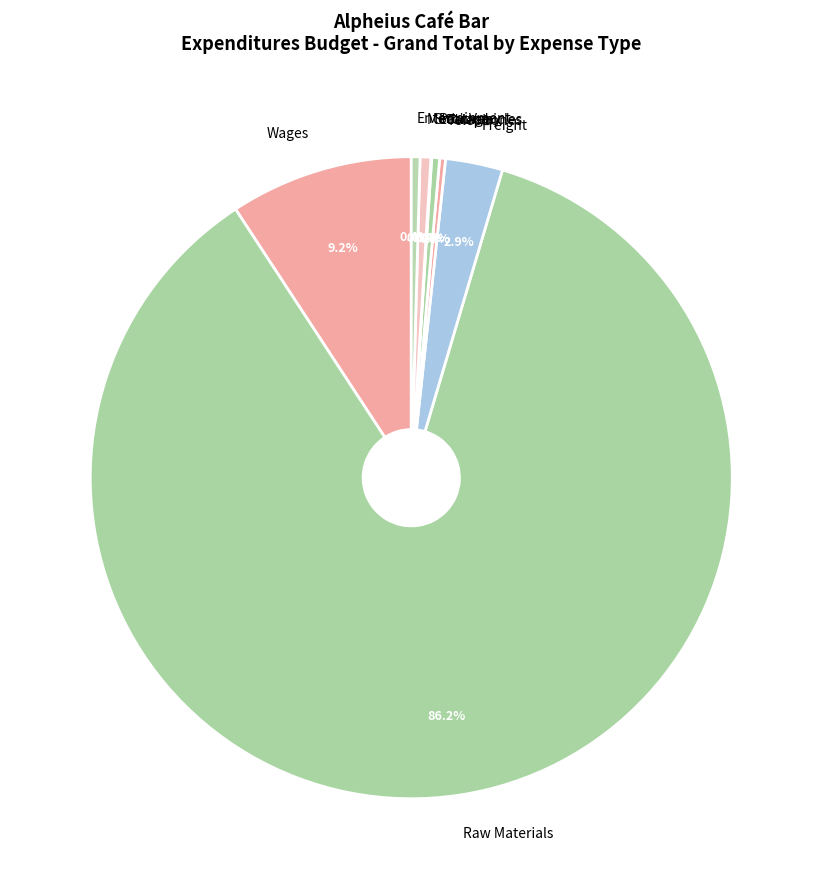

Is Raw Materials the majority of the pie?

Yes